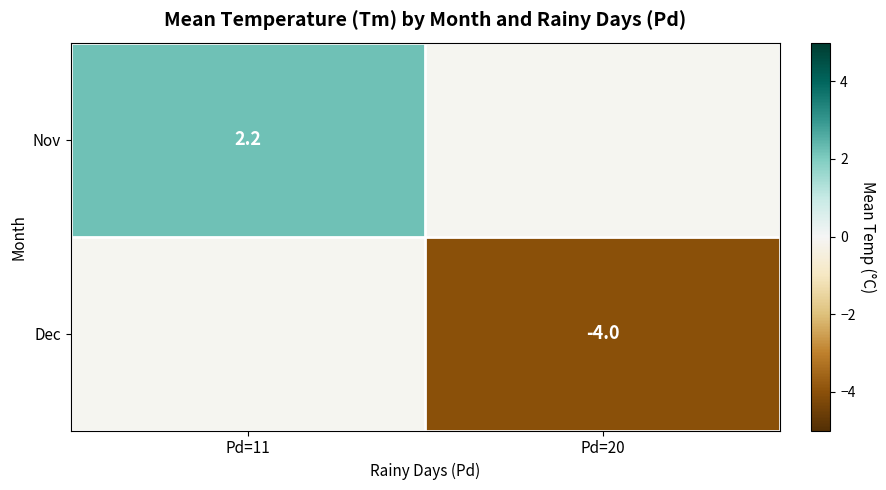

The Nov series shows 2.2 at Pd=11. True or false?

True